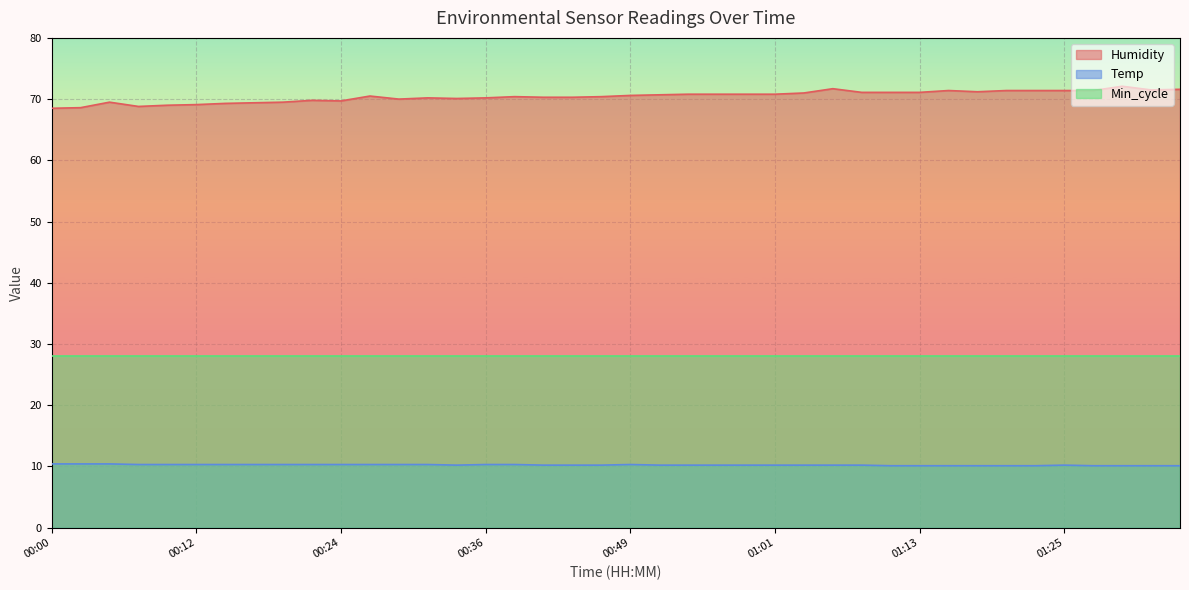

What value does the Humidity series have at 00:32?

70.2